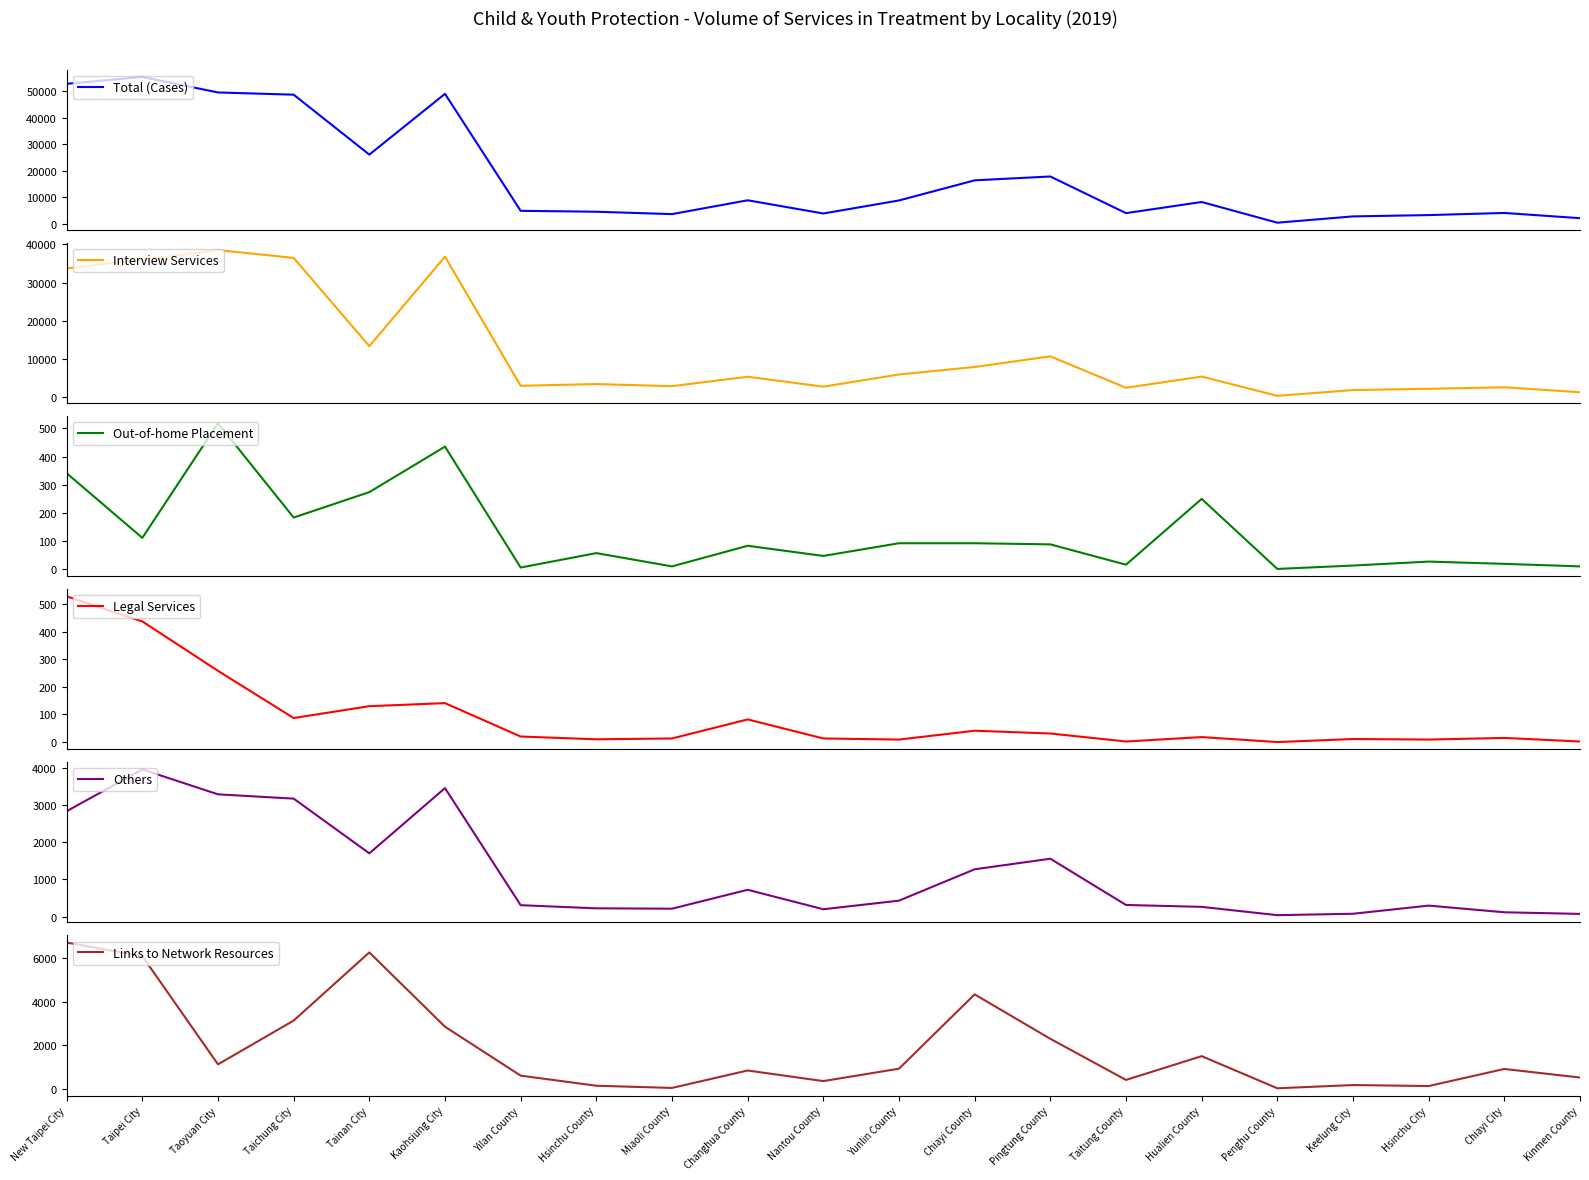

What is the maximum value shown in the chart?

55329